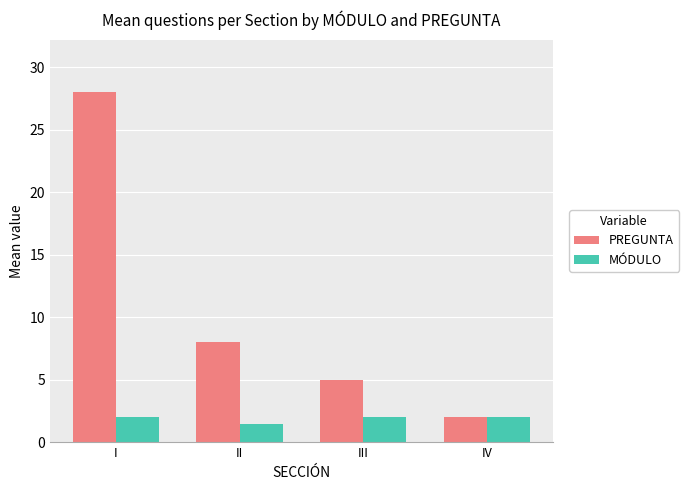

Reading left to right, what are all the values shown in this chart?

PREGUNTA: 28.0	8.0	5.0	2.0
MÓDULO: 2.0	1.5	2.0	2.0